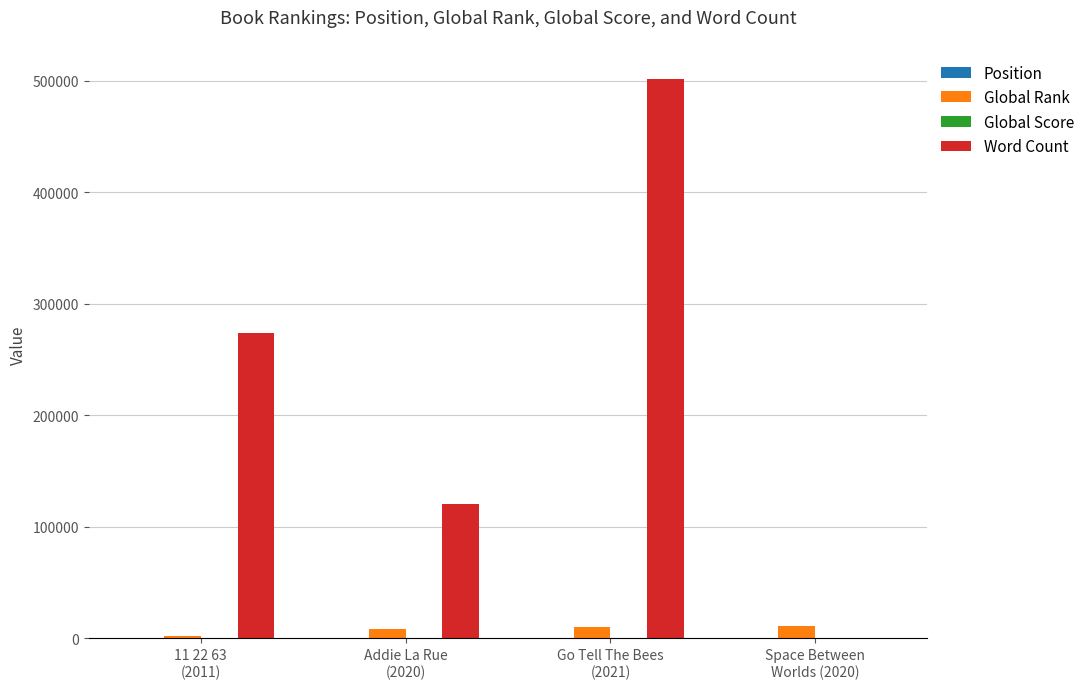

Which series has the largest total across all categories?

Word Count